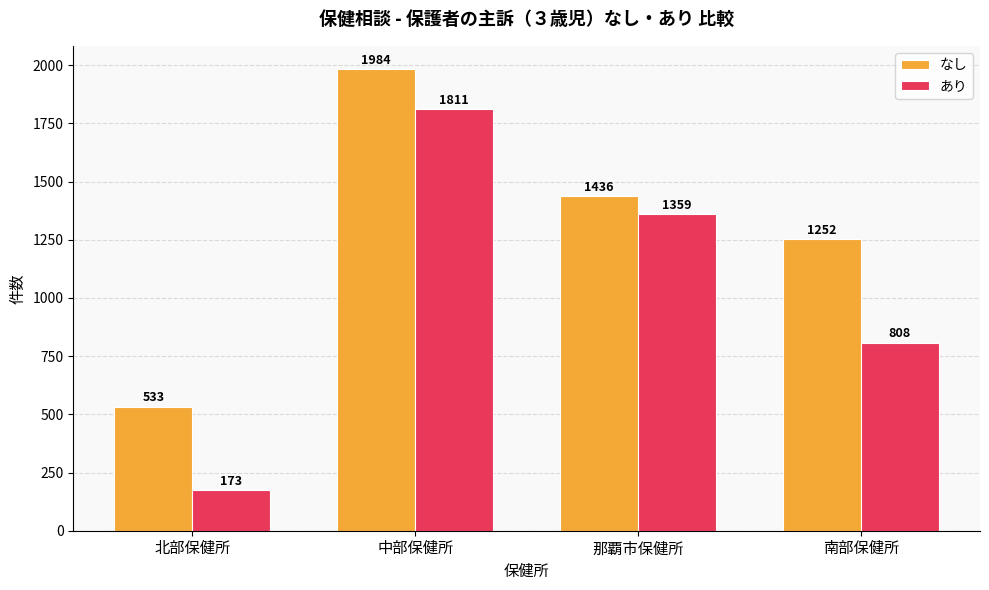

What is the difference between the maximum and second lowest values in the あり series?

1003